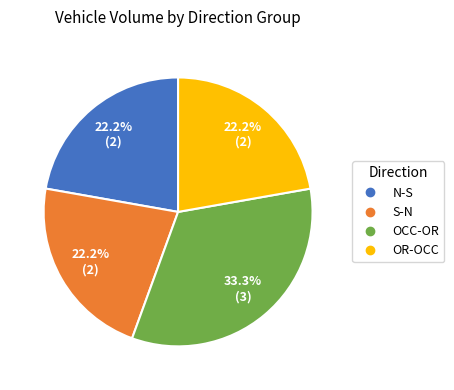

To the nearest percent, what is the average slice percentage?

25%